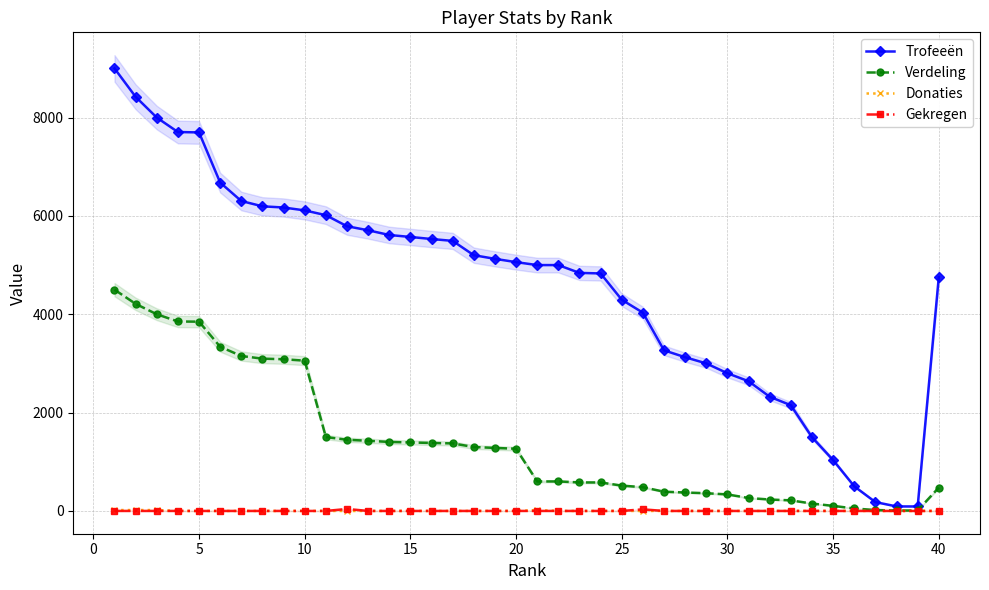

What is the lowest value of the Verdeling series?

9